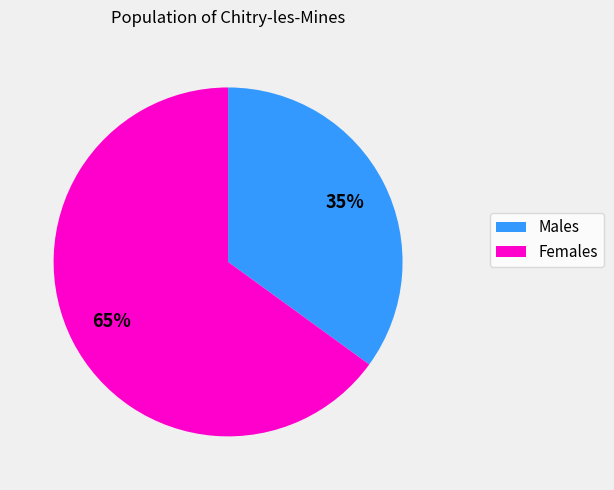

To the nearest percent, what is the difference between the largest and smallest slice percentages?

30%